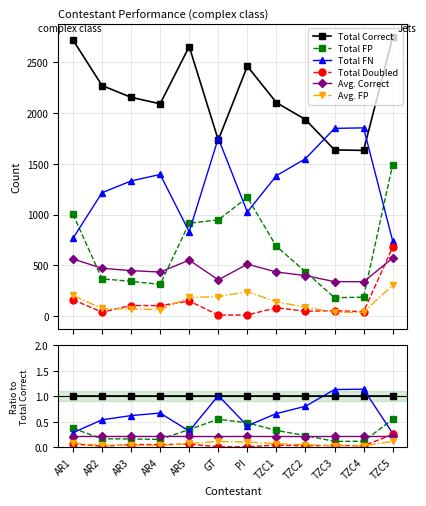

True or false: Total Doubled and Avg. Correct cross at least once.

True